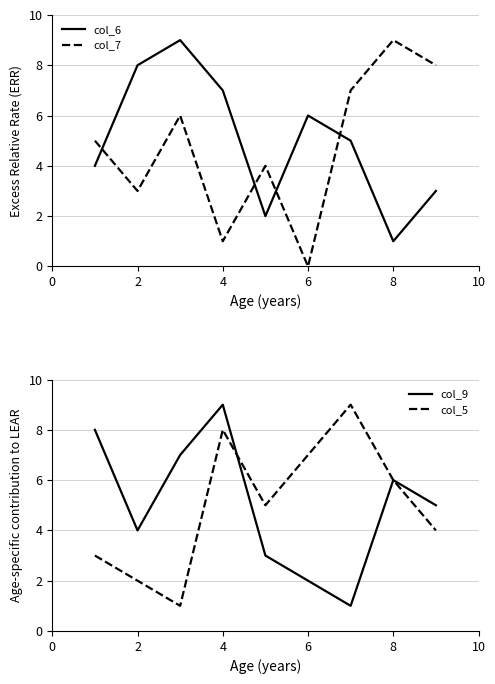

What are all the series names shown in the legend?

col_6, col_7, col_9, col_5